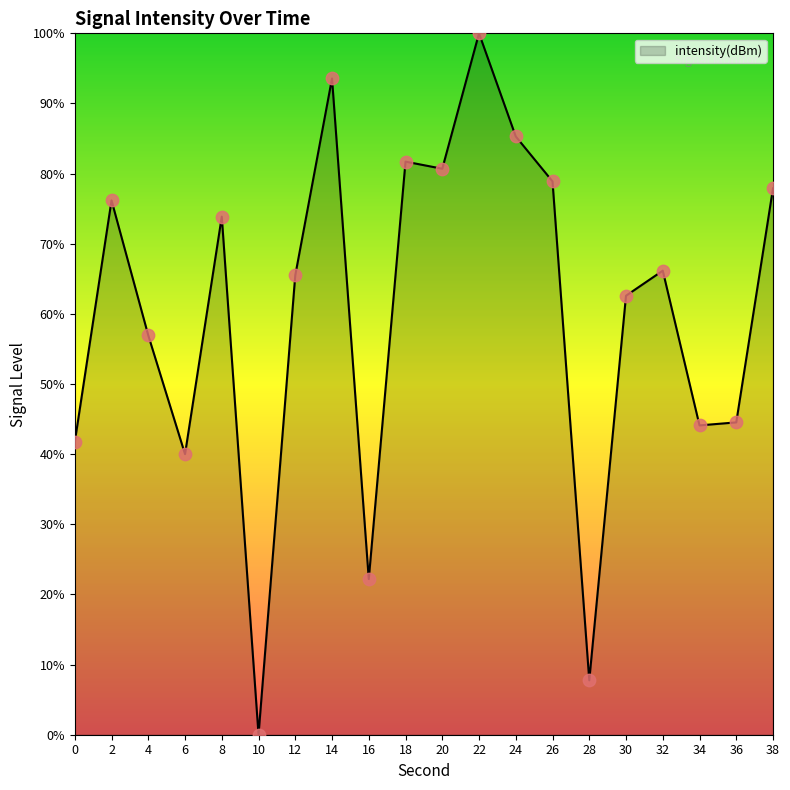

What is the change in value from 28 to 30?

+54.8